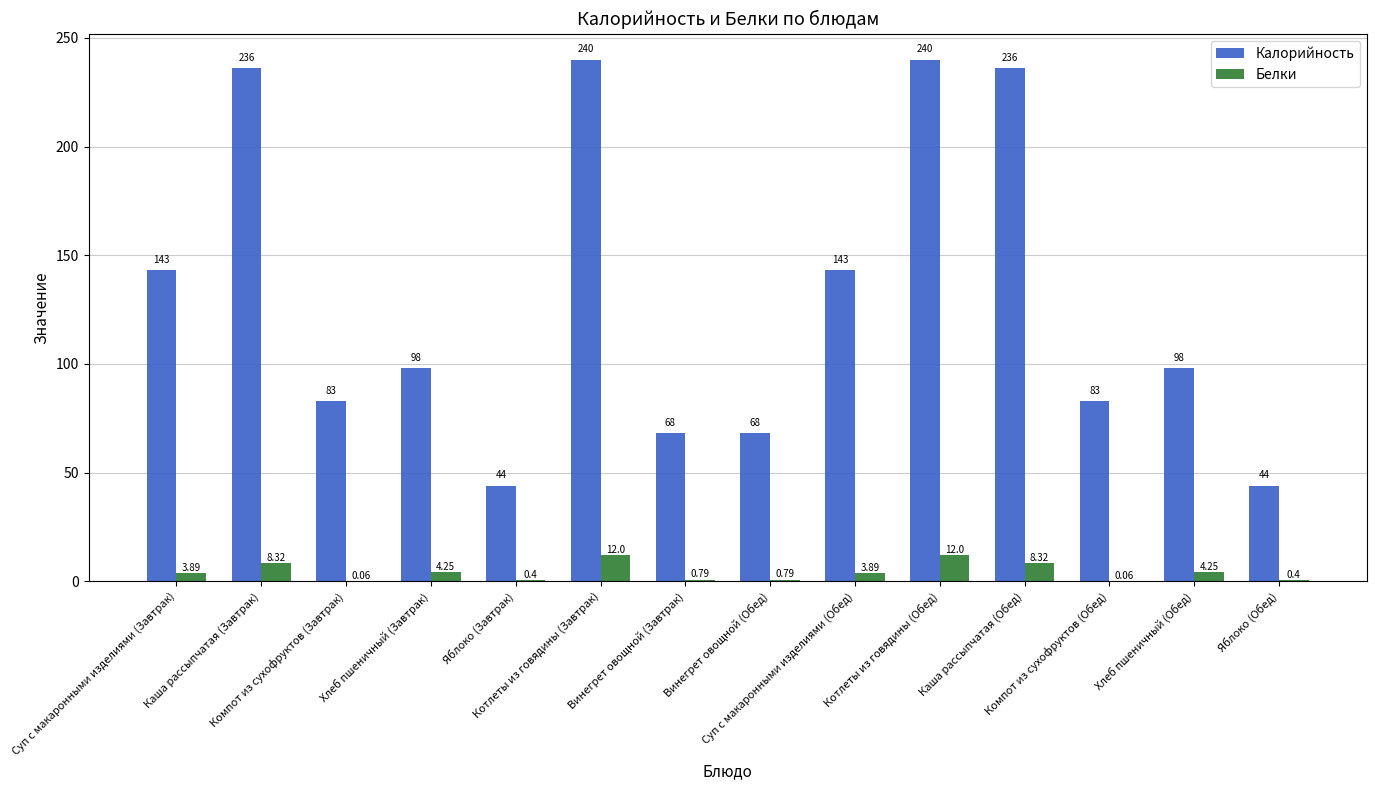

What is the label of the 14th bar from the right?

Суп с макаронными изделиями (Завтрак)